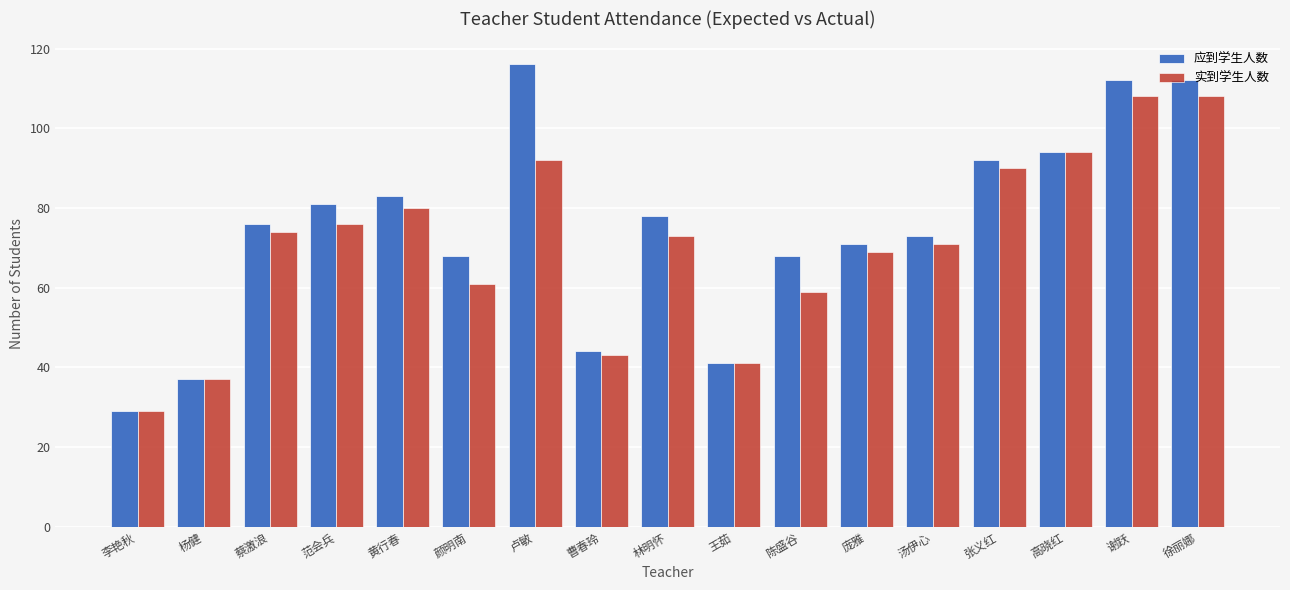

The value of 应到学生人数 at 杨健 is 37. True or false?

True